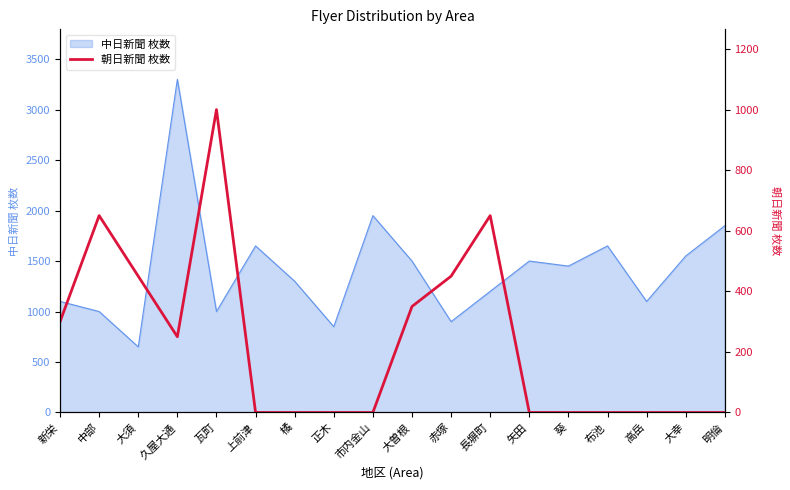

At which category does the chart reach its minimum across all series?

上前津